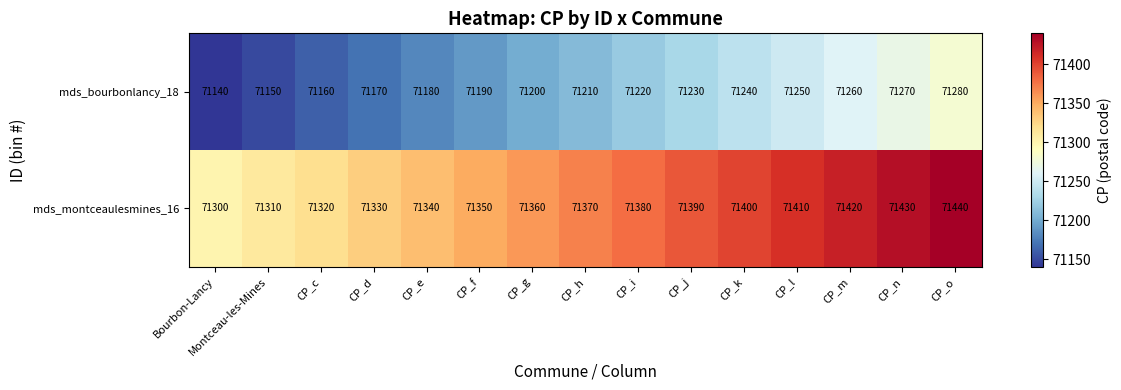

Rank the series by their maximum value, from lowest to highest.

mds_bourbonlancy_18, mds_montceaulesmines_16